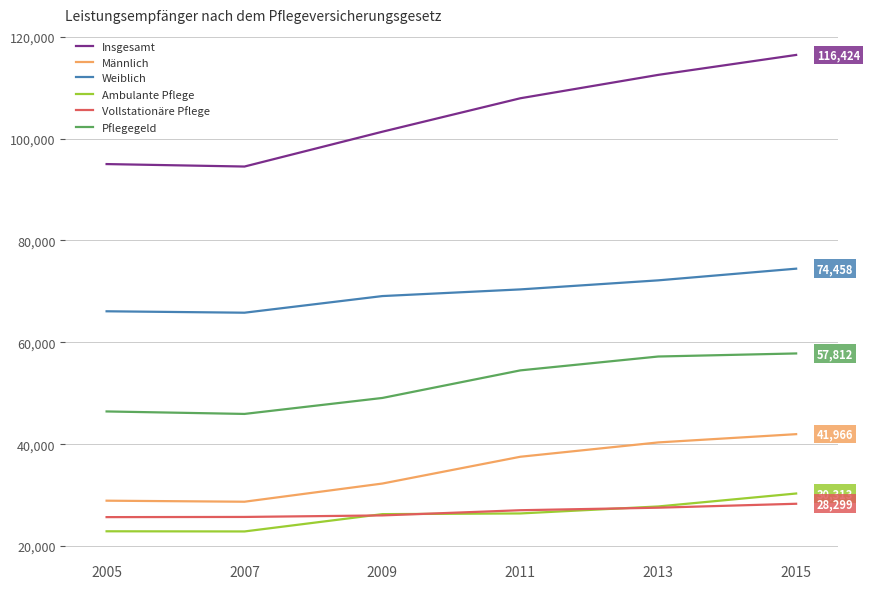

How many lines are shown in the chart?

6